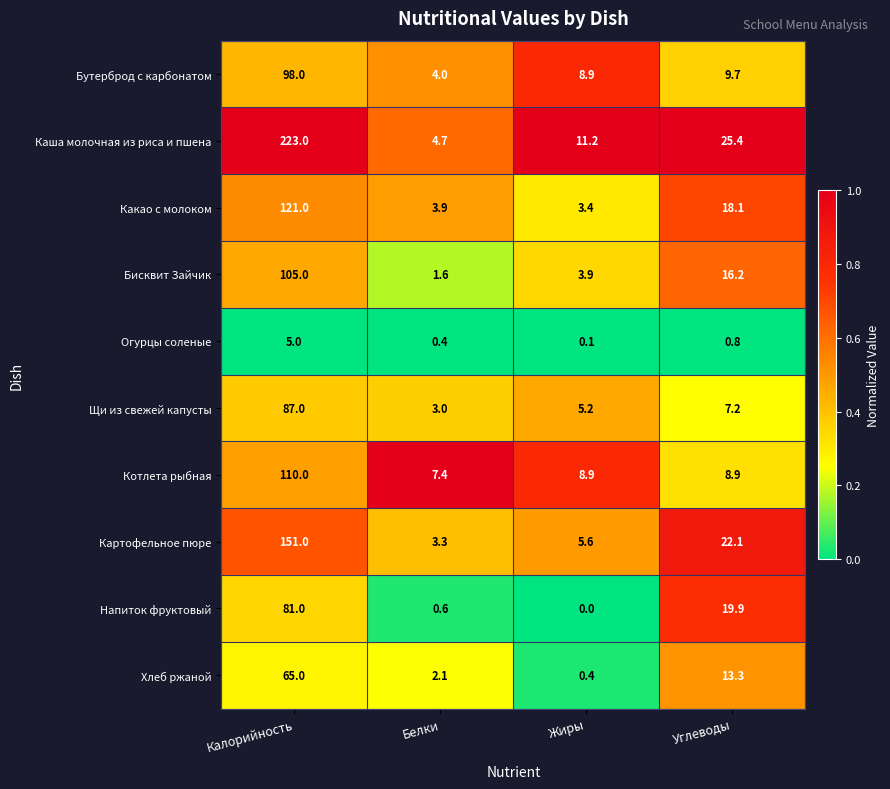

At how many categories does at least one series exceed 0?

4